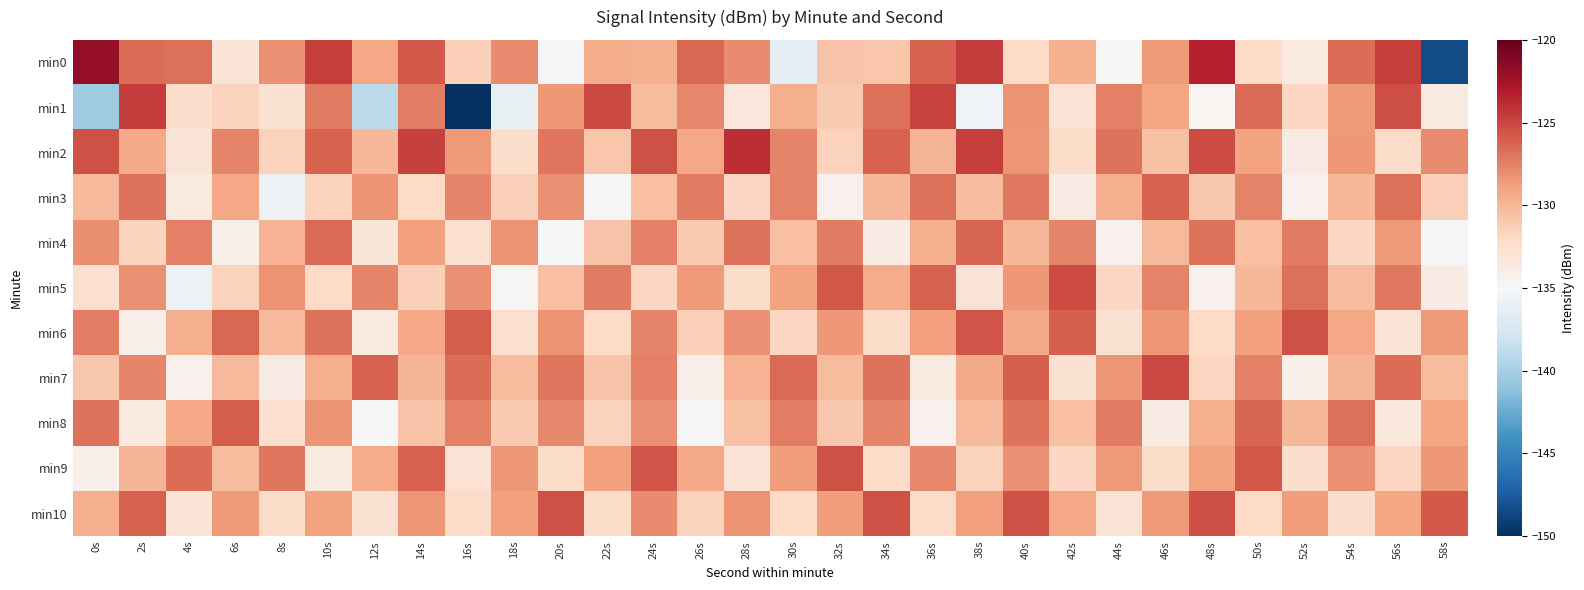

At which category is the sum across all series the highest?

40s